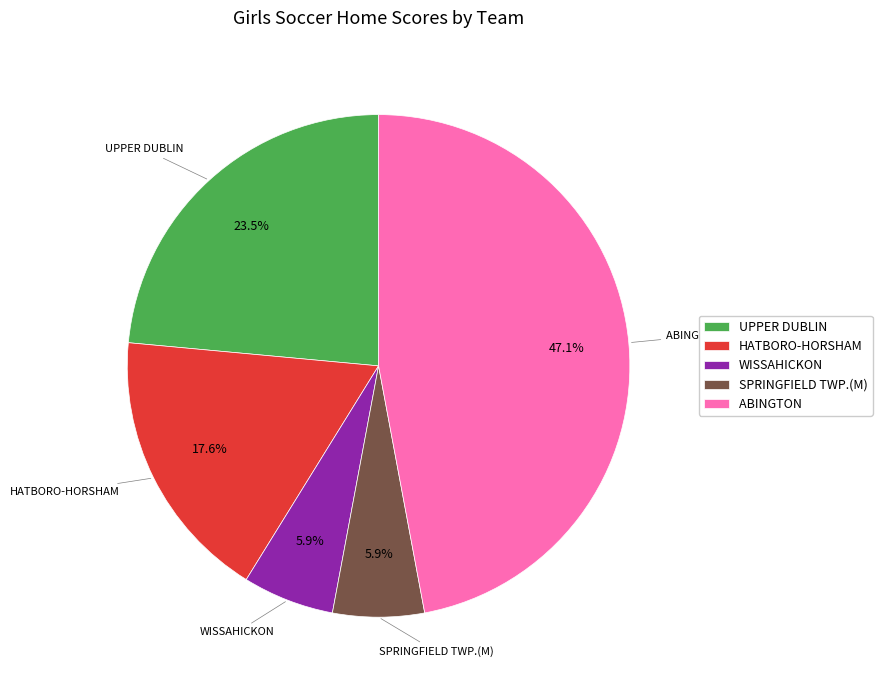

Is there a majority slice in this chart?

No